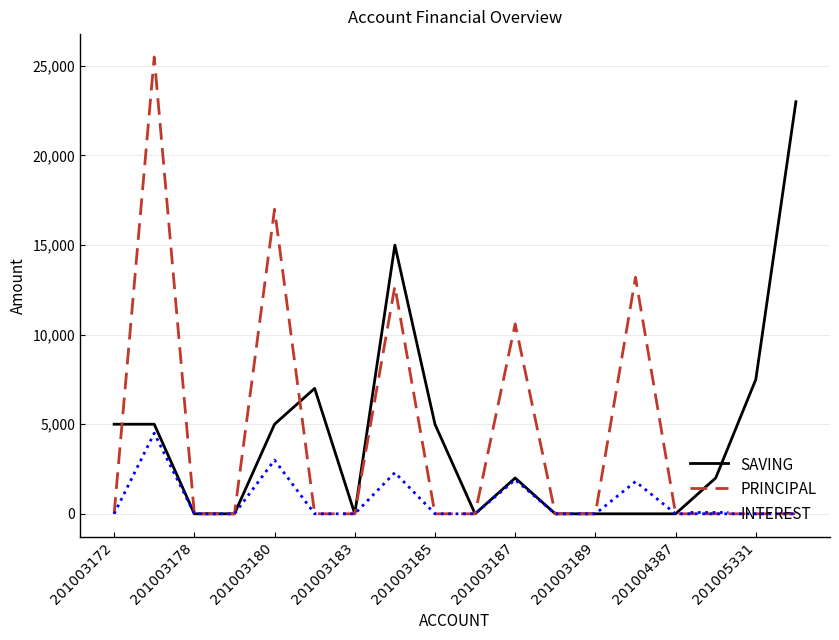

Rank the series by their maximum value, from highest to lowest.

PRINCIPAL, SAVING, INTEREST